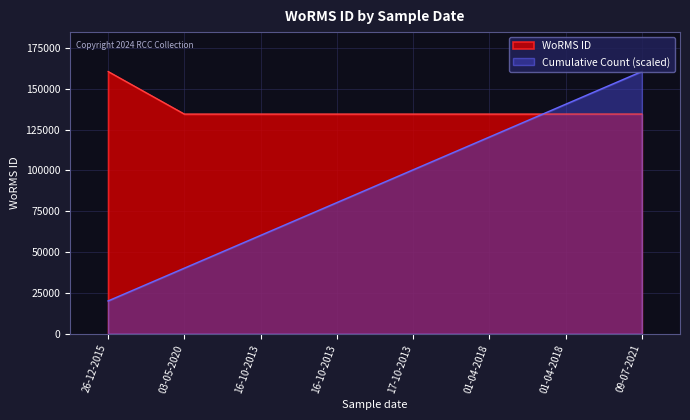

The chart shows a value of 214066 at 03-05-2020. True or false?

False